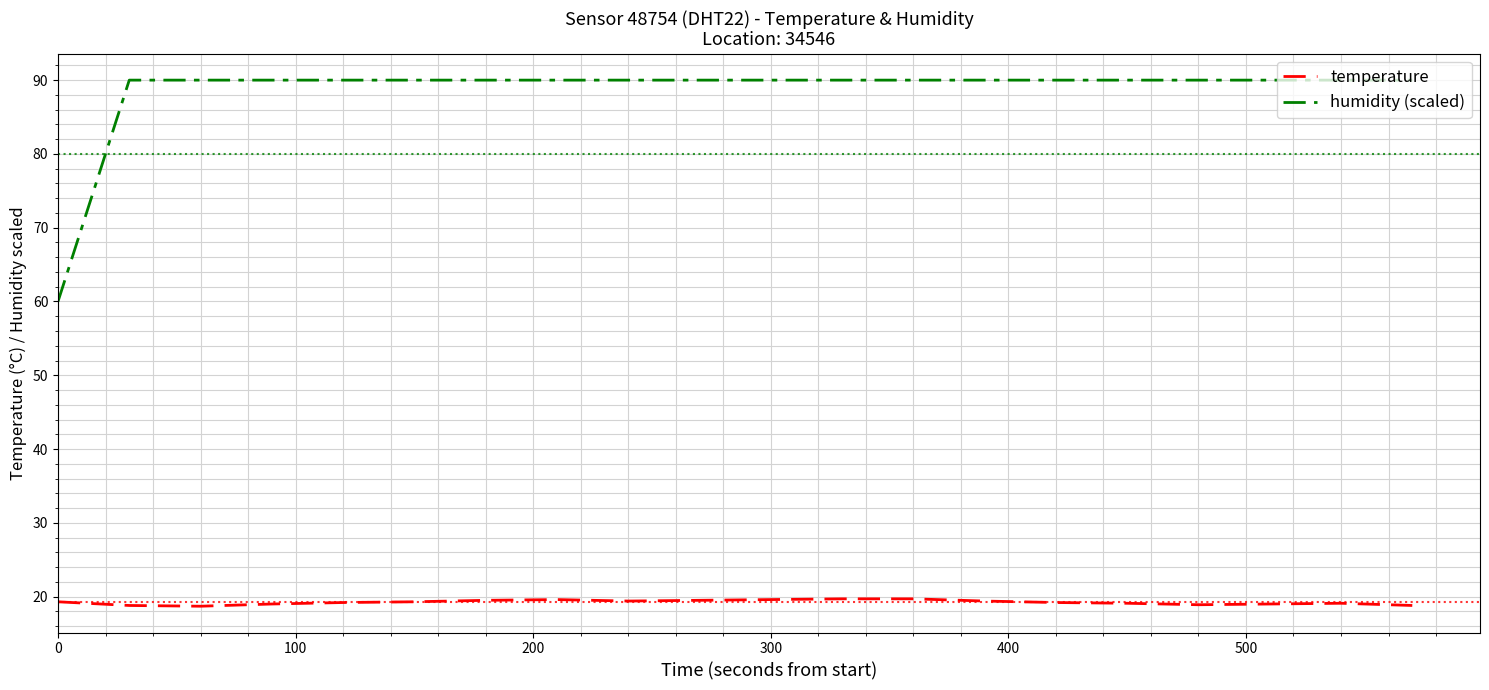

True or false: humidity (scaled) and temperature intersect in this chart.

False